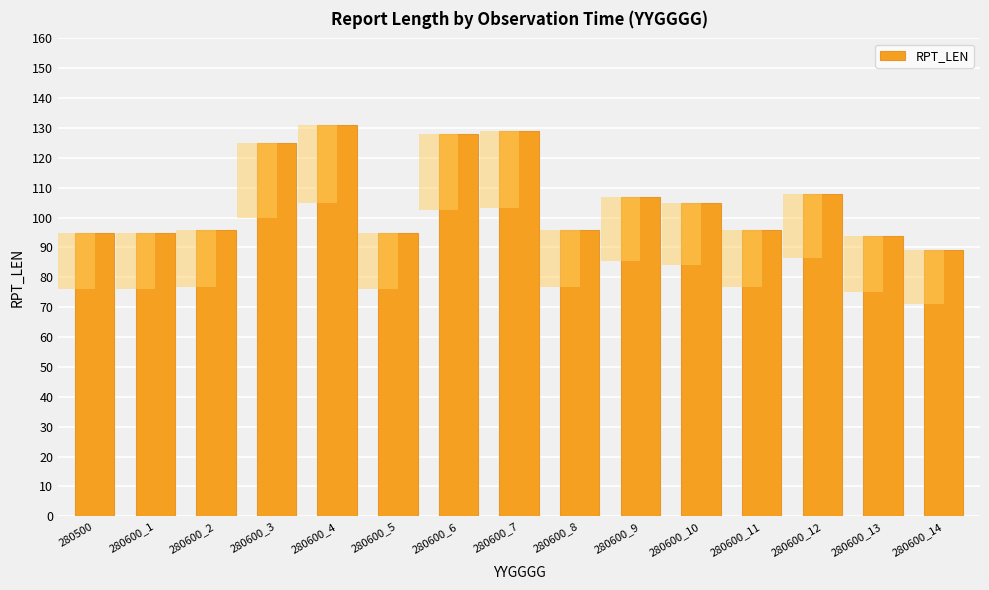

Where is the data nearest to the value 110?

280600_12